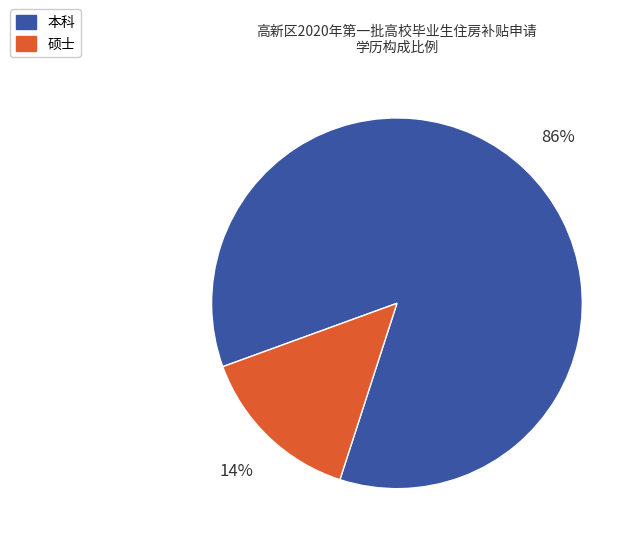

Which category has the smallest portion of the pie?

硕士